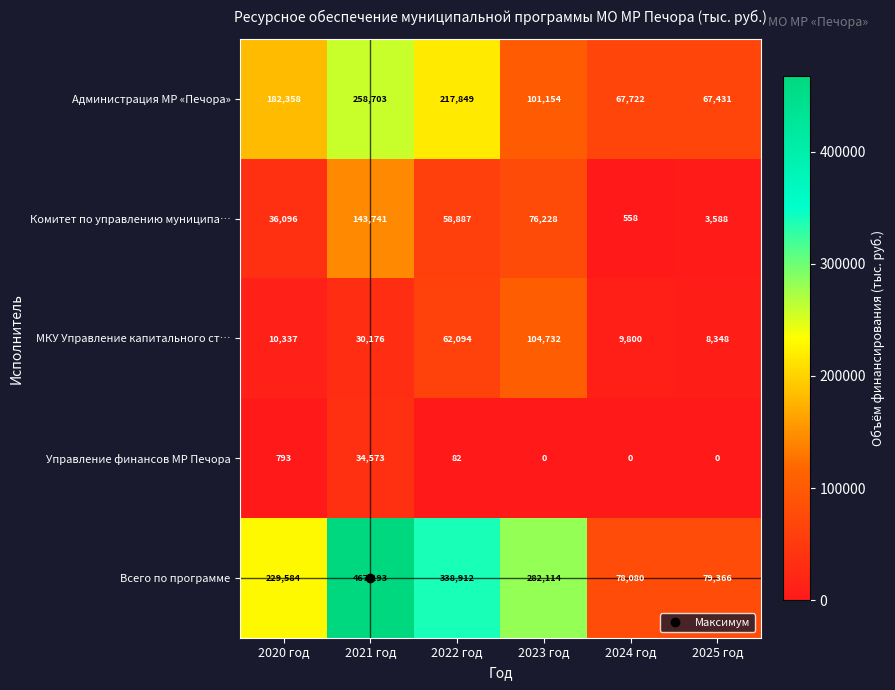

What is the maximum value shown in the chart?

467193